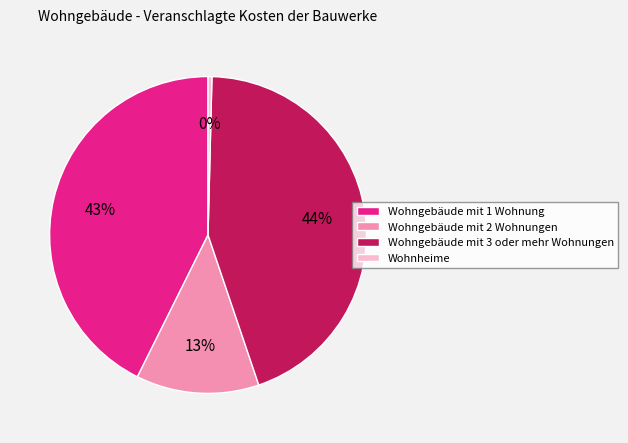

Which has a higher value, Wohnheime or Wohngebäude mit 2 Wohnungen?

Wohngebäude mit 2 Wohnungen